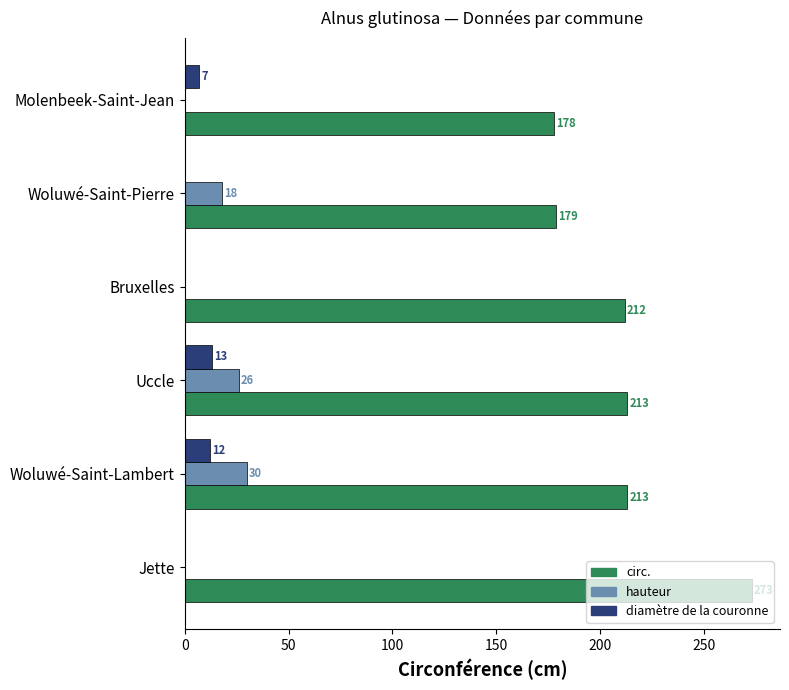

At which label is diamètre de la couronne closest to 6?

Molenbeek-Saint-Jean